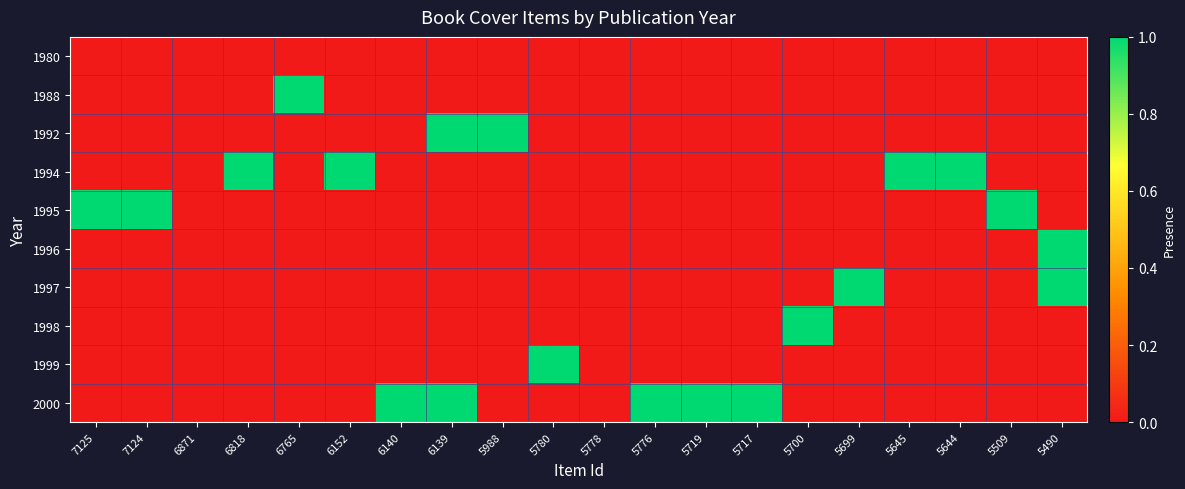

What is the spread (max minus min) of values at 5509?

1